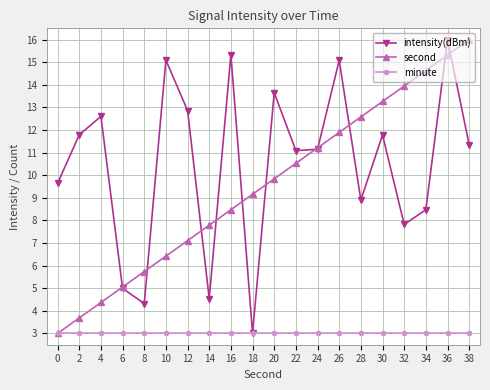

What is the maximum value shown in the chart?

16.0